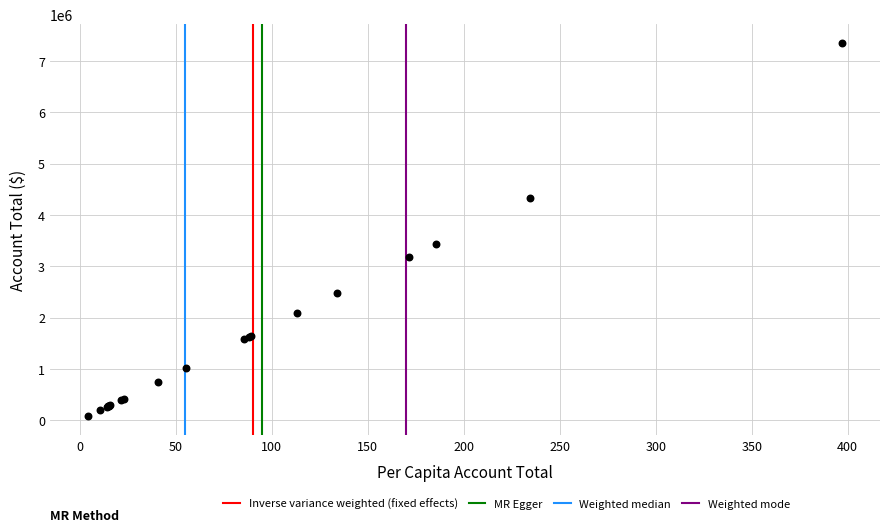

What Y value in the scatter plot is closest to 3710752?

3427326